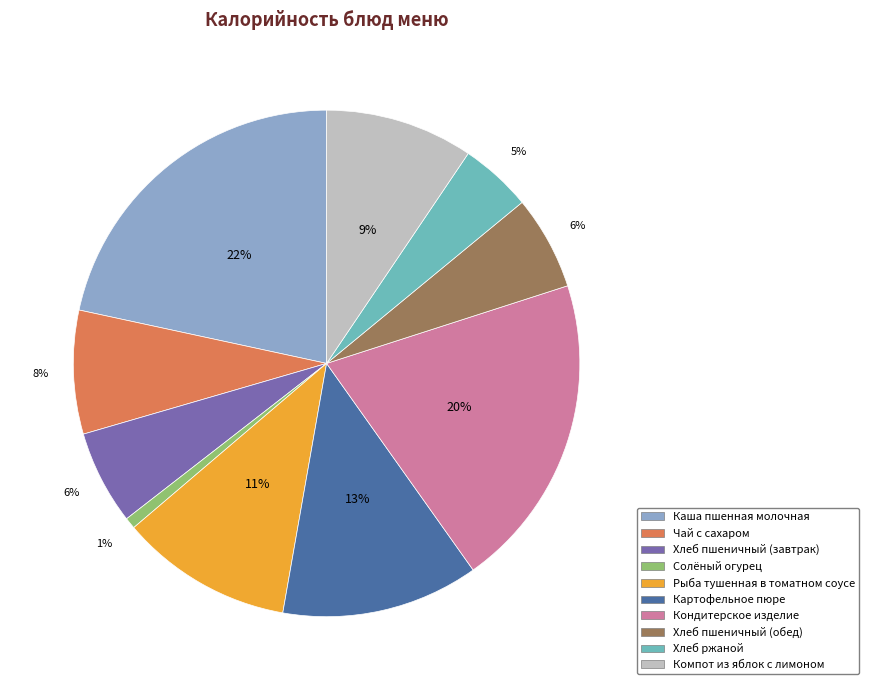

True or false: Компот из яблок с лимоном accounts for 9% of the total.

True